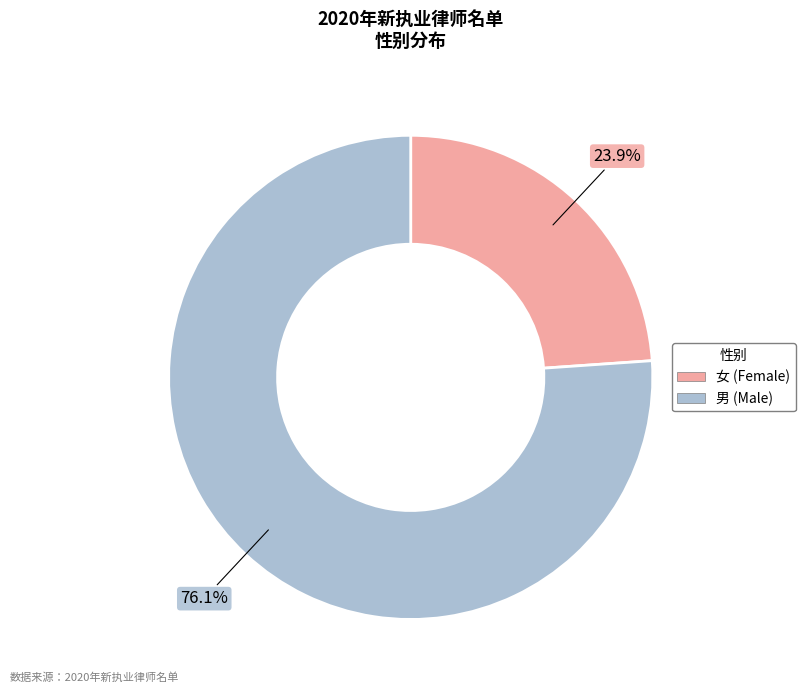

Which category has the biggest portion of the pie?

男